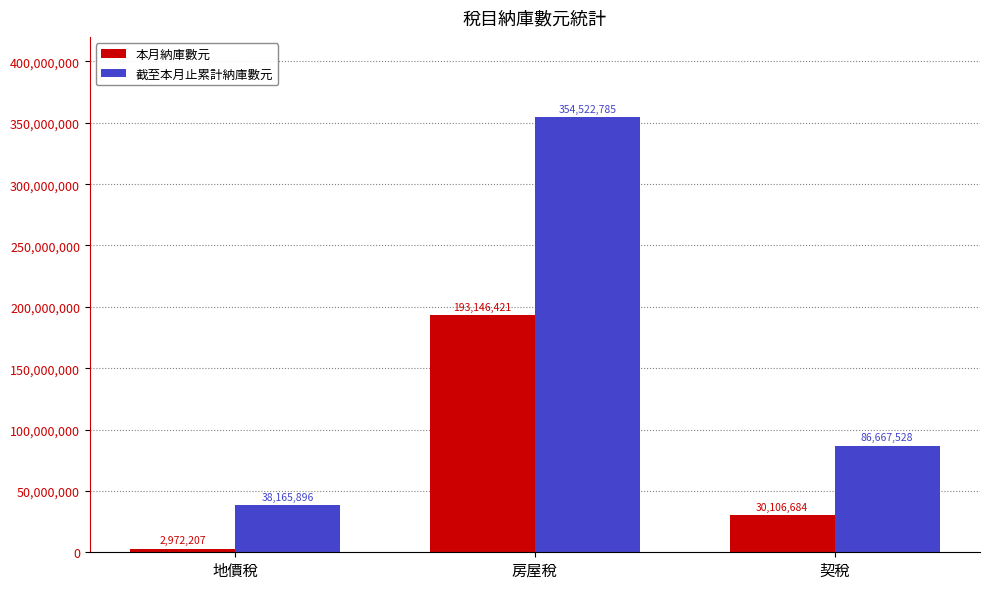

Which category has the lowest value in the 截至本月止累計納庫數元 series?

地價稅